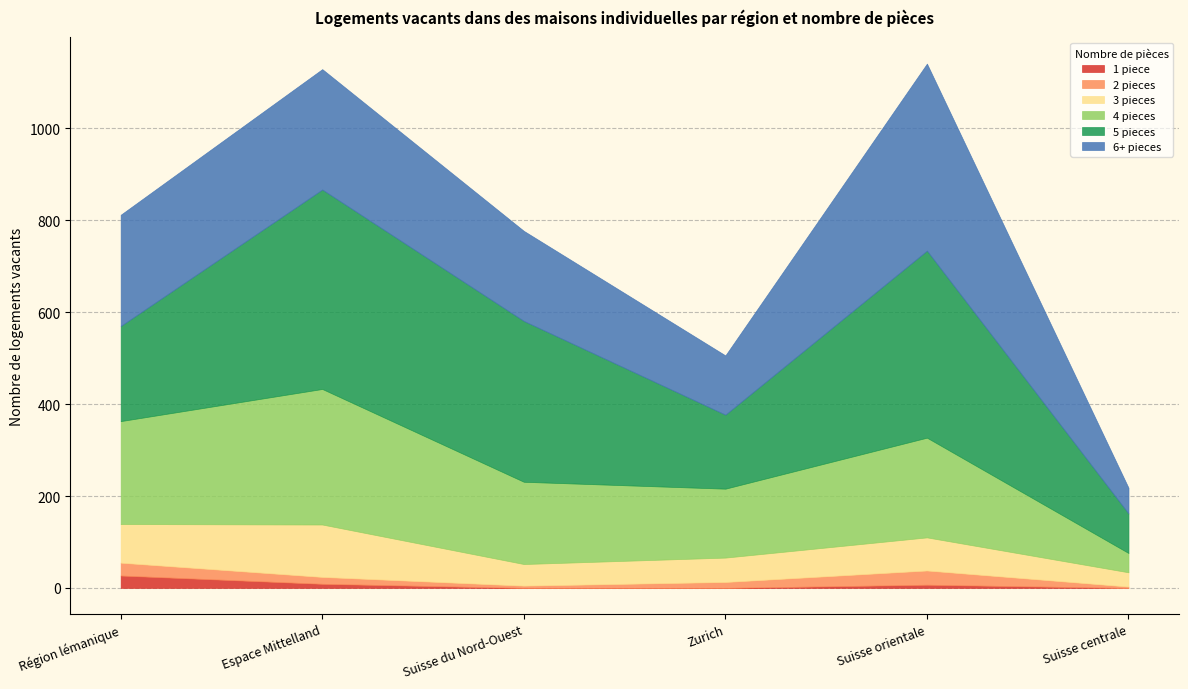

At which category does 5 pieces reach its first local peak?

Espace Mittelland